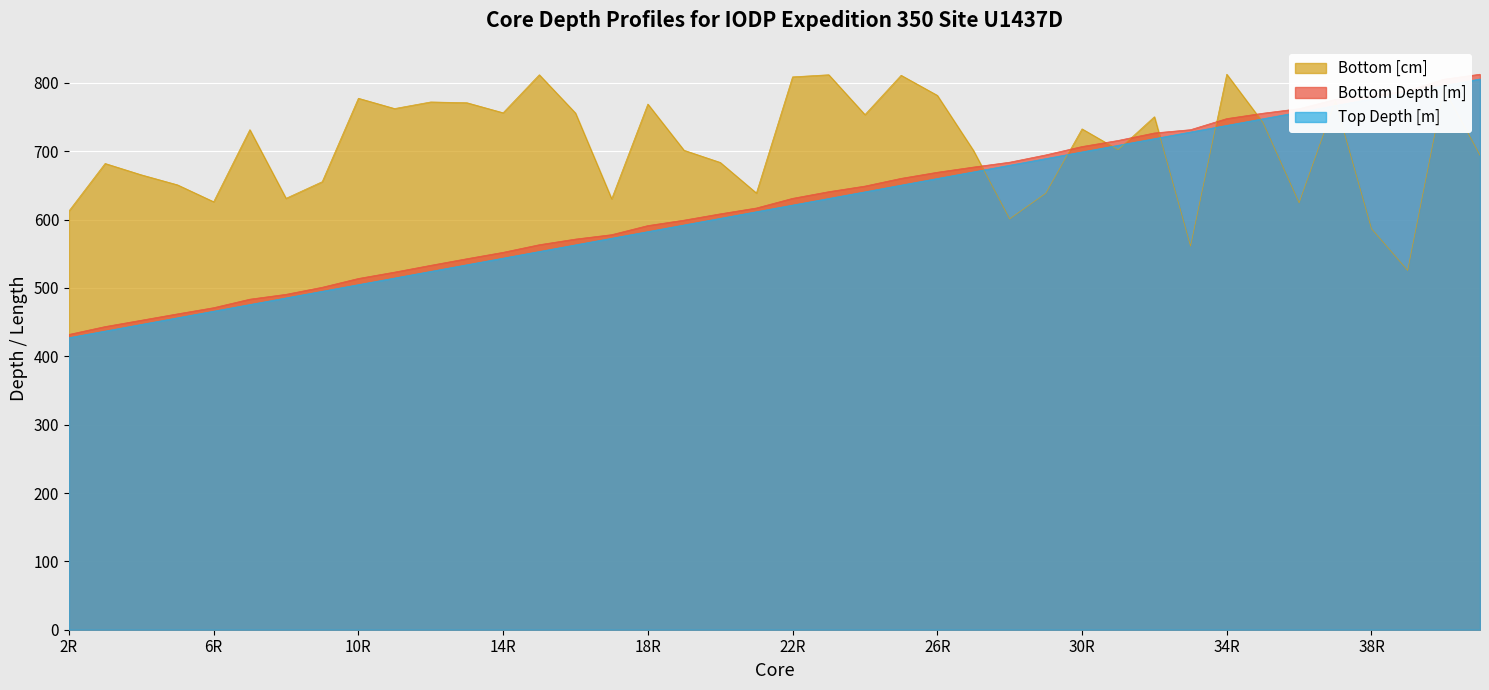

List the labels in order of Top Depth [m] value, smallest first.

2R, 3R, 4R, 5R, 6R, 7R, 8R, 9R, 10R, 11R, 12R, 13R, 14R, 15R, 16R, 17R, 18R, 19R, 20R, 21R, 22R, 23R, 24R, 25R, 26R, 27R, 28R, 29R, 30R, 31R, 32R, 33R, 34R, 35R, 36R, 37R, 38R, 39R, 40R, 41R